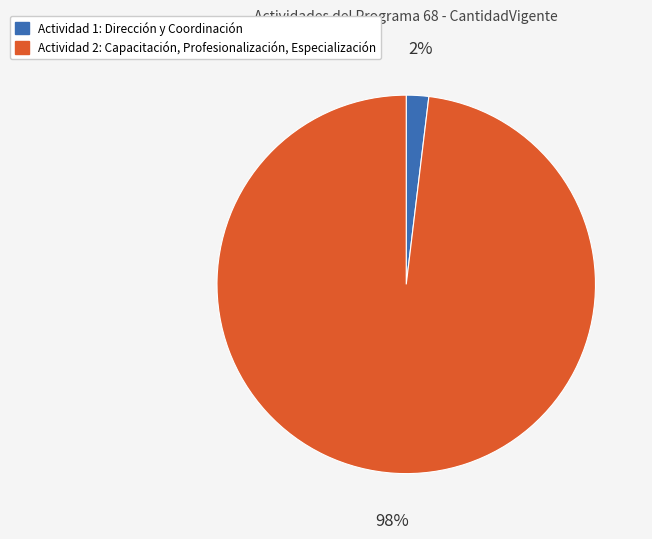

To the nearest percent, what is the average slice percentage?

50%